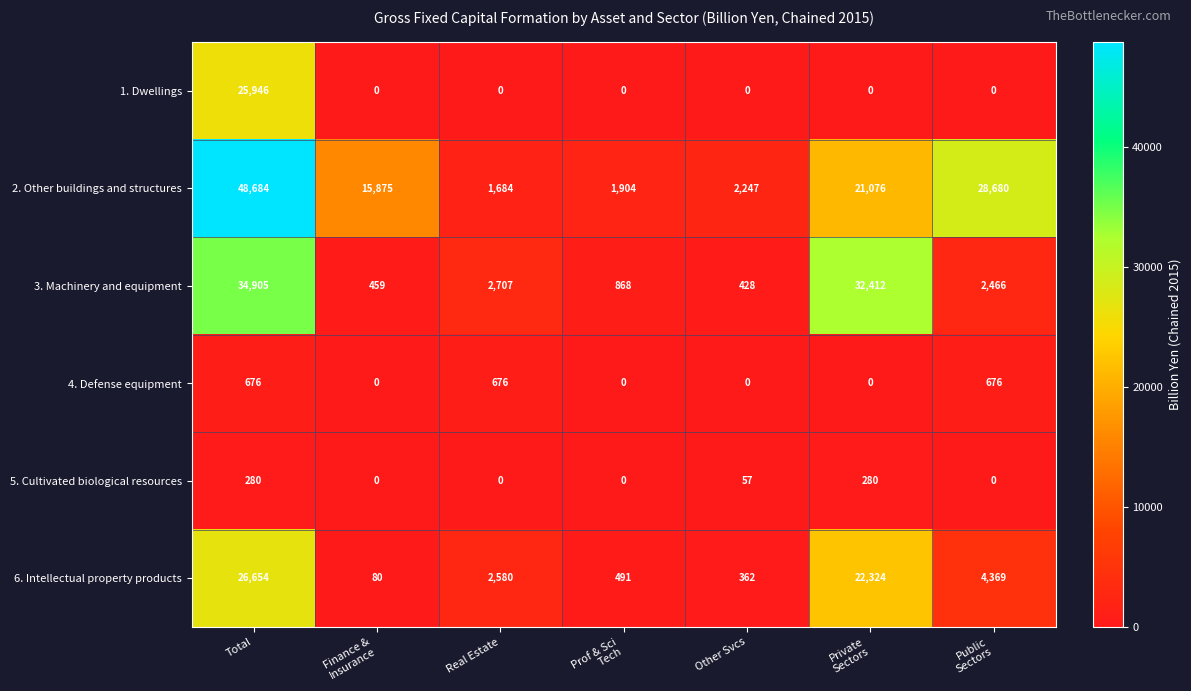

What is the spread (max minus min) of values at Other Svcs?

2247